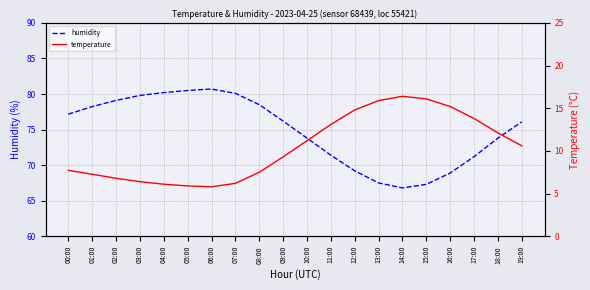

Where is the first local minimum for temperature?

06:00